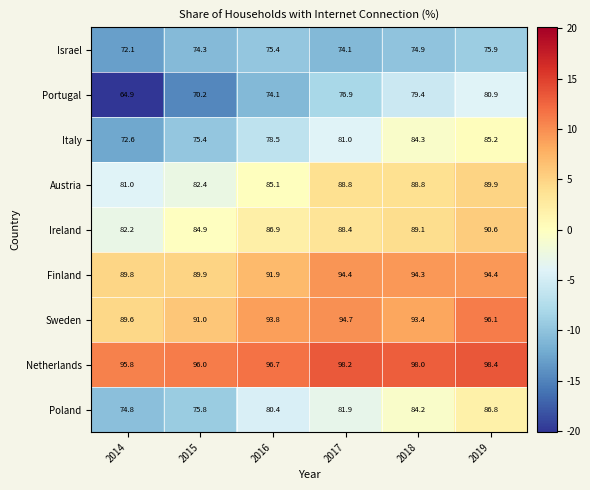

Is it true that Israel equals 20.0 at 2016?

False